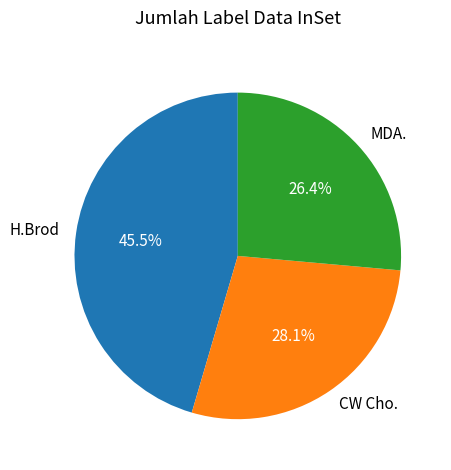

Between H.Brod and CW Cho., which is larger?

H.Brod